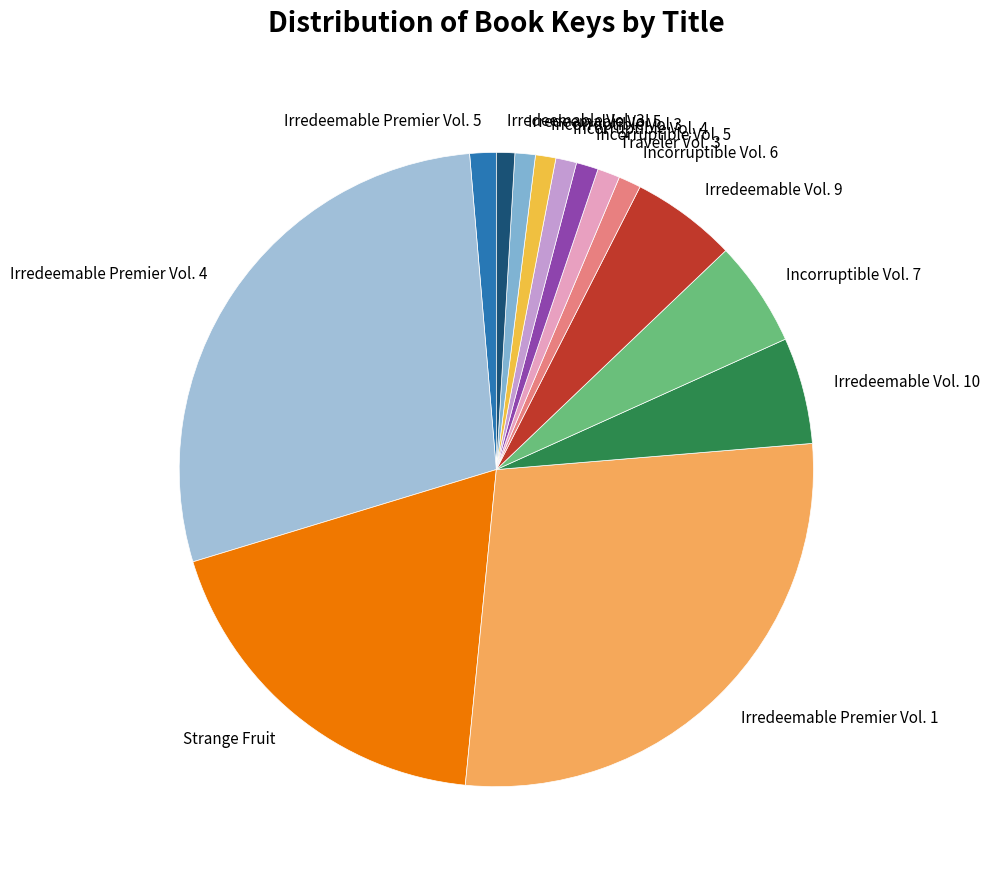

Does any single category account for the majority?

No